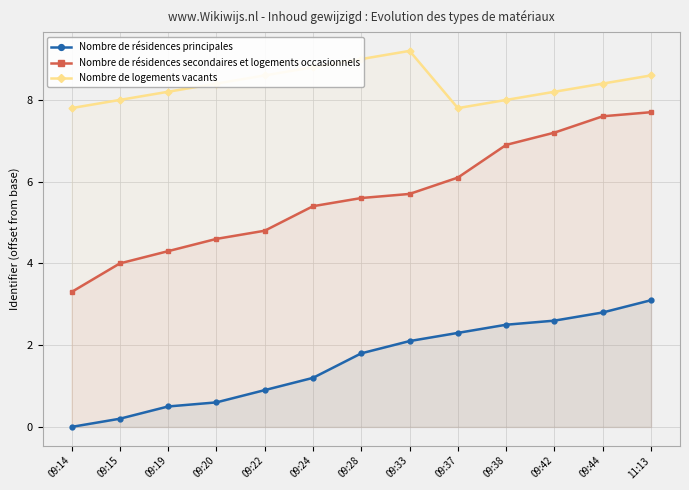

Reading right to left, extract all data points from this chart.

Nombre de résidences principales: 11:13=3.1	09:44=2.8	09:42=2.6	09:38=2.5	09:37=2.3	09:33=2.1	09:28=1.8	09:24=1.2	09:22=0.9	09:20=0.6	09:19=0.5	09:15=0.2	09:14=0.0
Nombre de résidences secondaires et logements occasionnels: 11:13=7.7	09:44=7.6	09:42=7.2	09:38=6.9	09:37=6.1	09:33=5.7	09:28=5.6	09:24=5.4	09:22=4.8	09:20=4.6	09:19=4.3	09:15=4.0	09:14=3.3
Nombre de logements vacants: 11:13=8.6	09:44=8.4	09:42=8.2	09:38=8.0	09:37=7.8	09:33=9.2	09:28=9.0	09:24=8.8	09:22=8.6	09:20=8.4	09:19=8.2	09:15=8.0	09:14=7.8